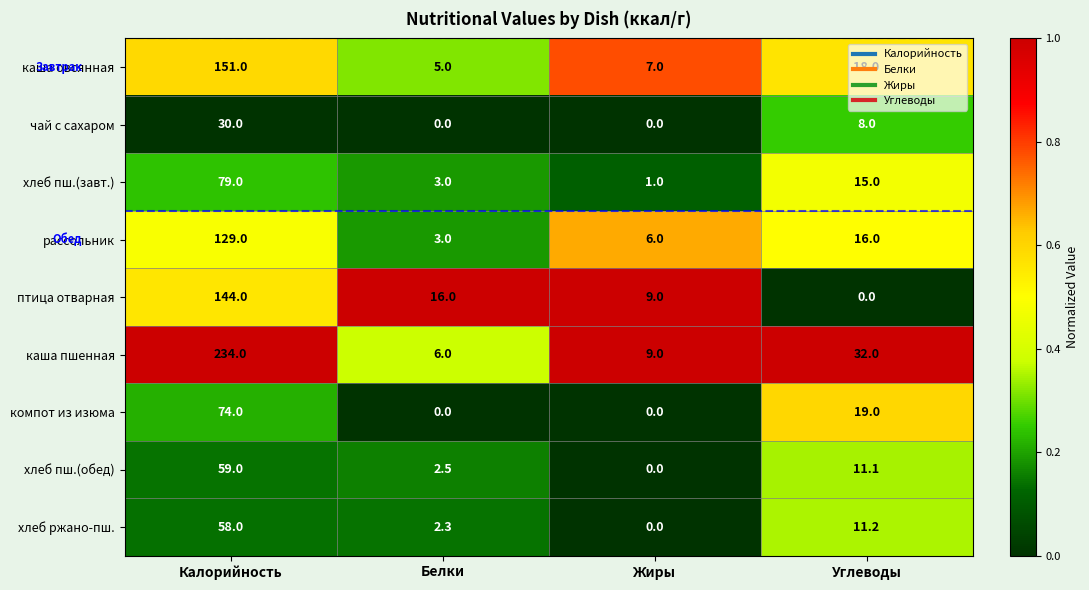

Which series has the largest range (max minus min)?

каша пшенная